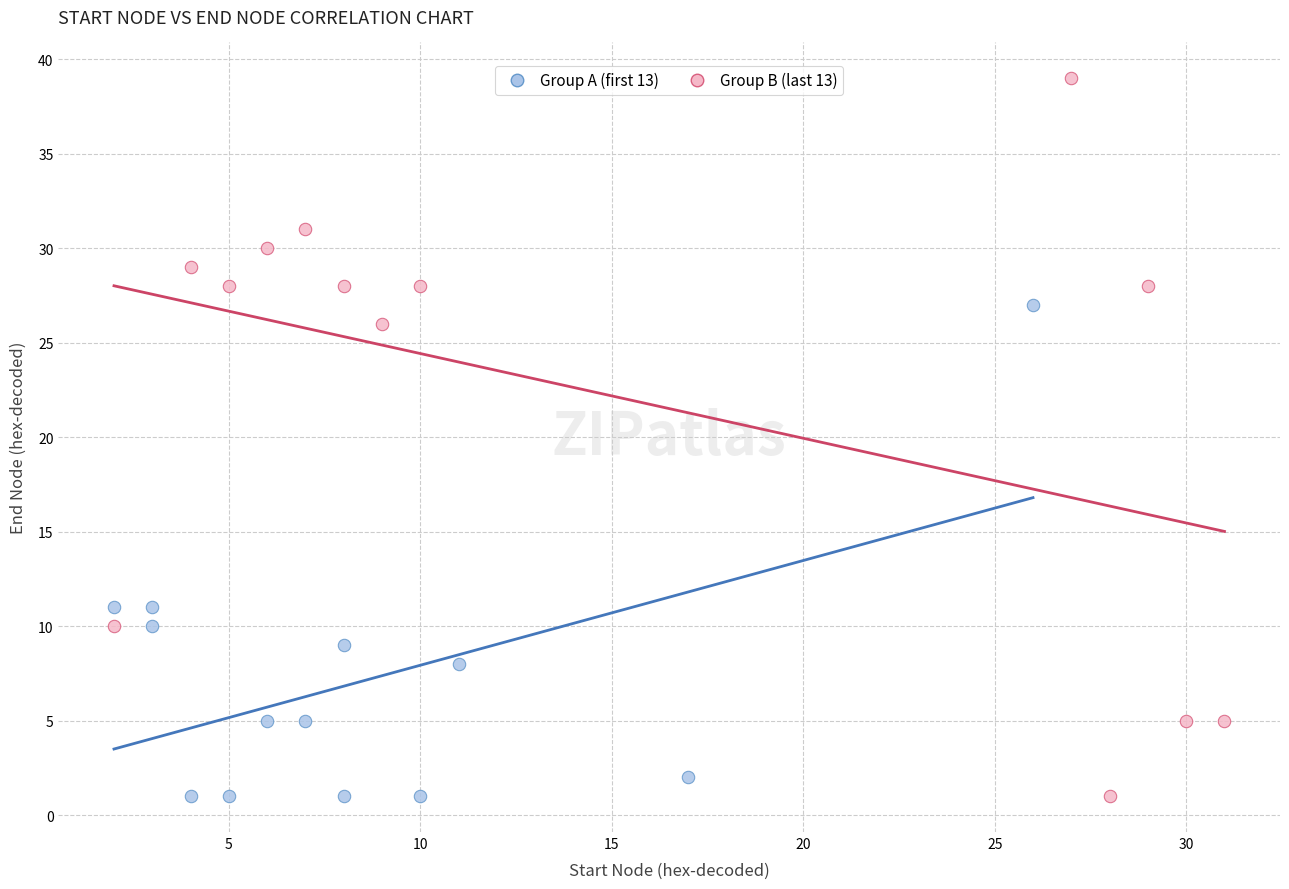

Which series contains the highest Y value?

Group B (last 13)